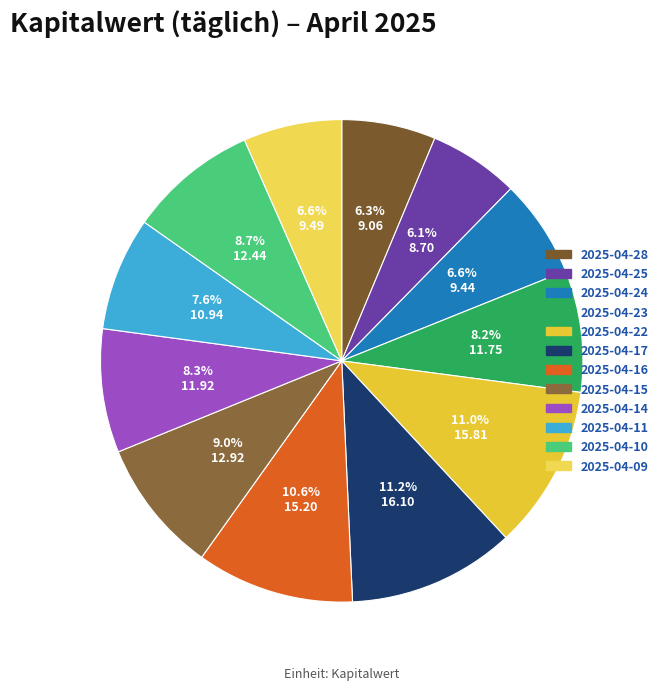

How many slices are in this pie chart?

12